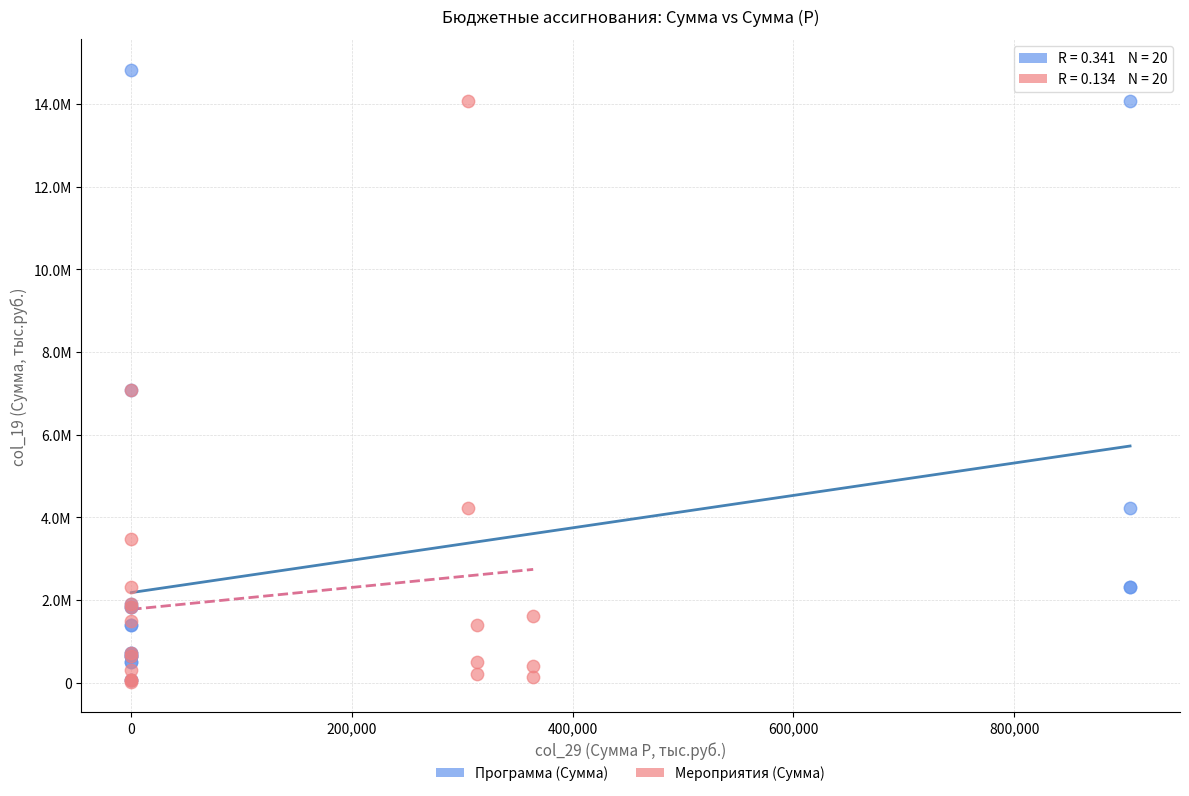

What are all the series names shown in the legend?

Программа (Сумма), Мероприятия (Сумма)